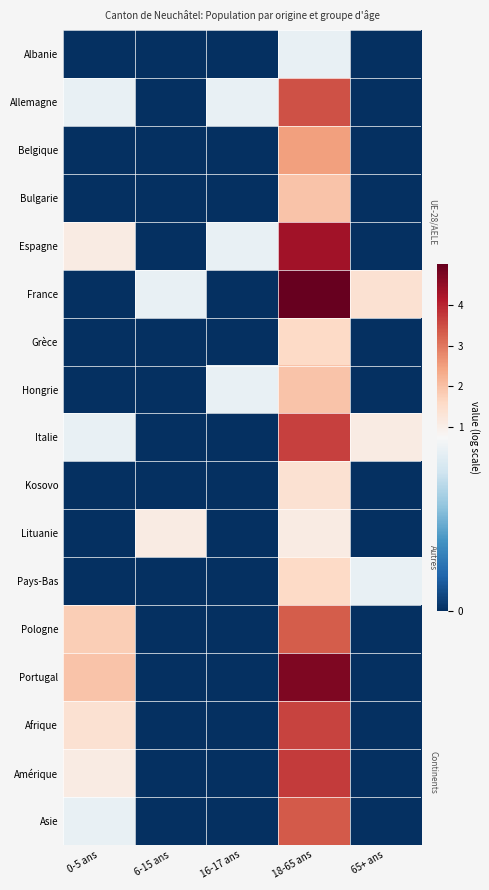

Between 6-15 ans and 18-65 ans, which series saw the biggest shift?

Portugal